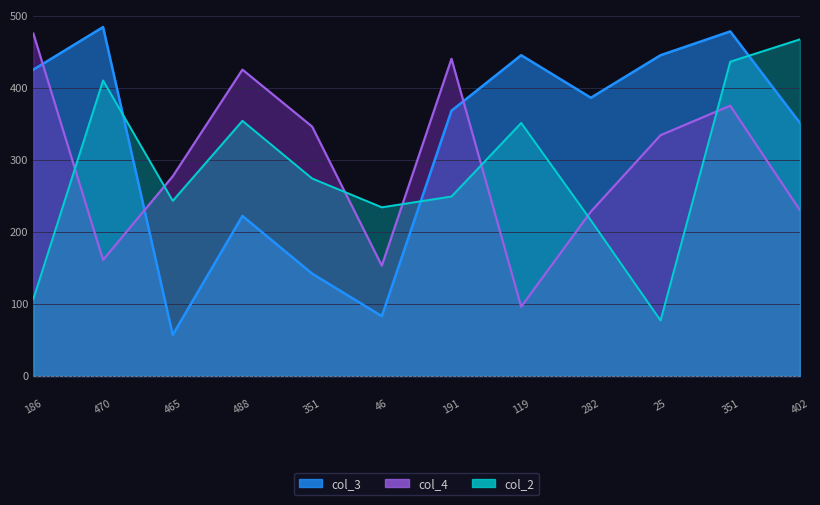

Which series has the largest total across all categories?

col_3